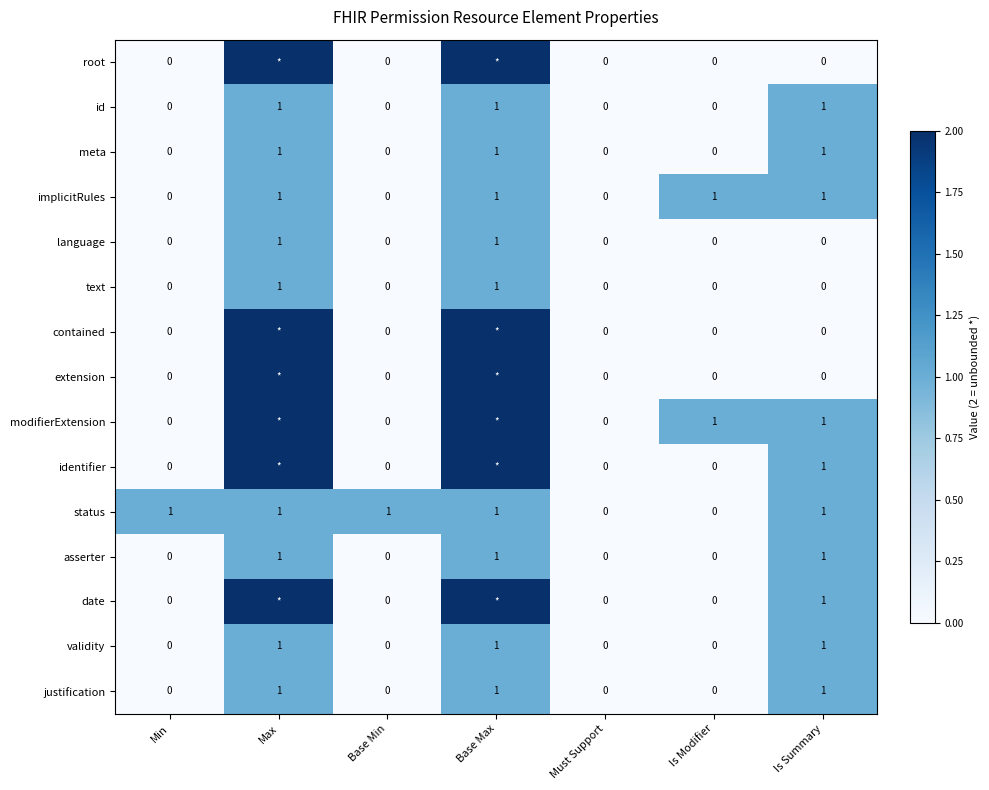

True or false: meta has a value of 0 at Max.

False